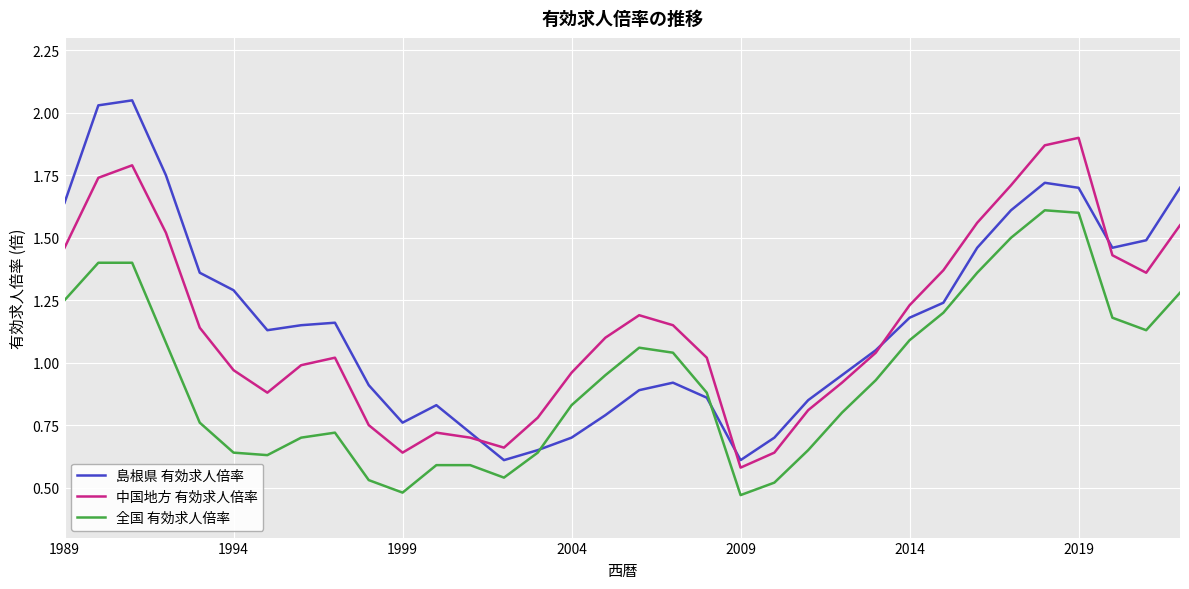

Rank the series by their maximum value, from lowest to highest.

全国 有効求人倍率, 中国地方 有効求人倍率, 島根県 有効求人倍率